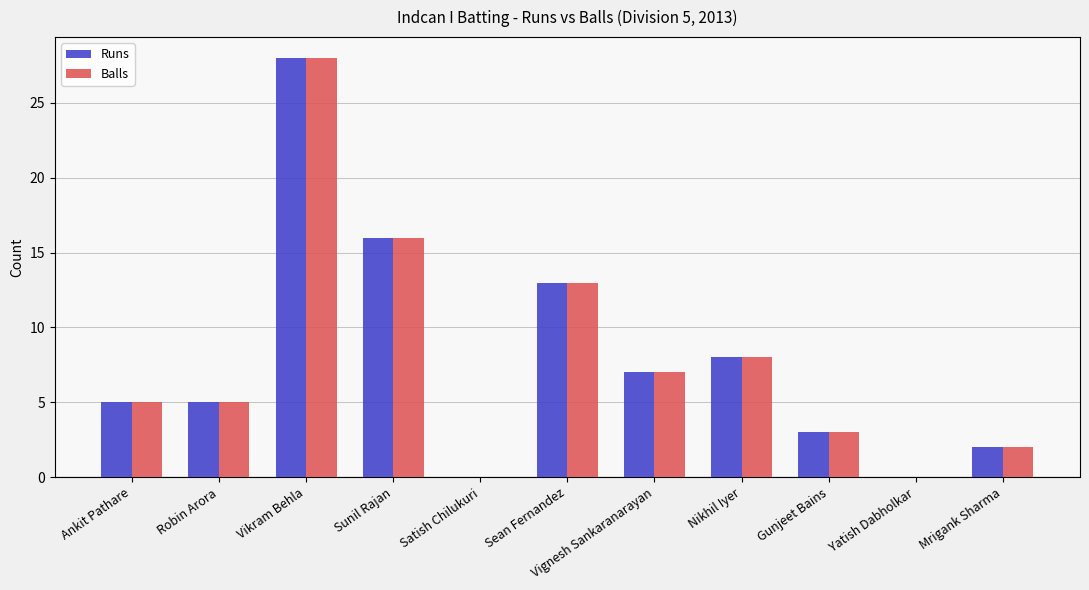

Is it true that Runs equals 0 at Satish Chilukuri?

True